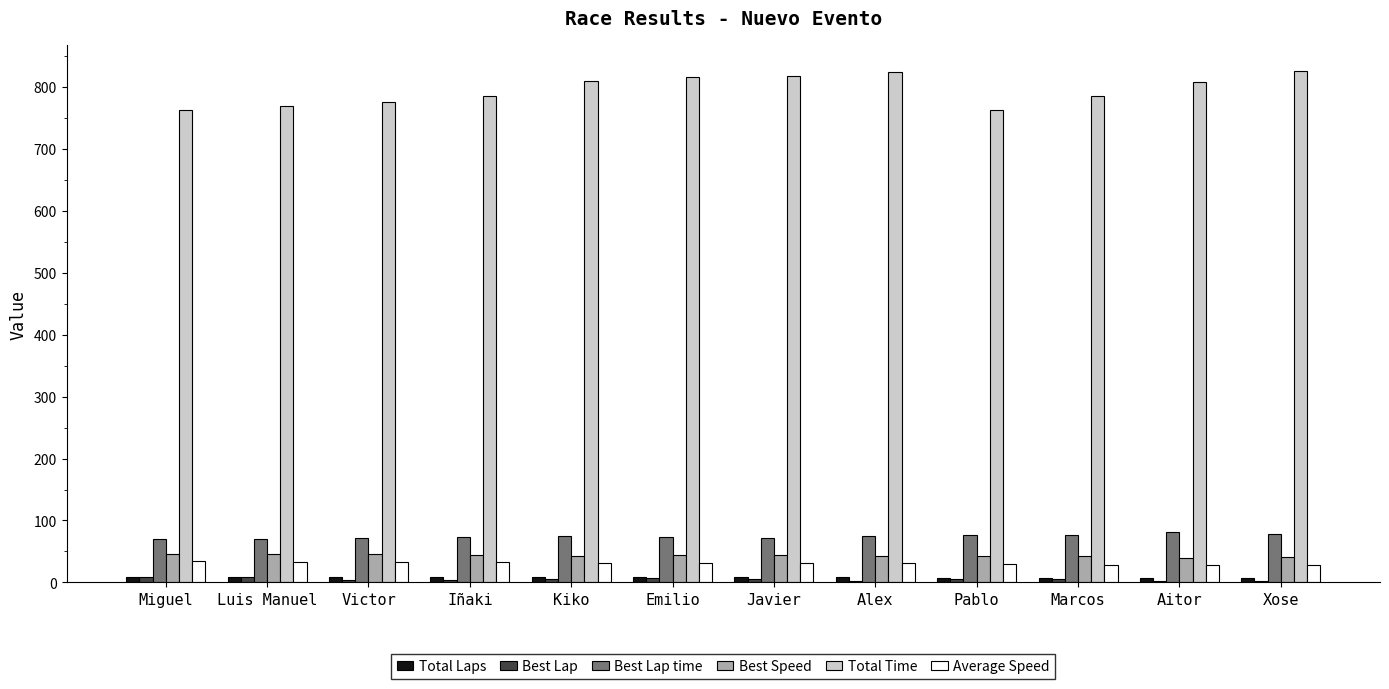

Which series has the largest range (max minus min)?

Total Time